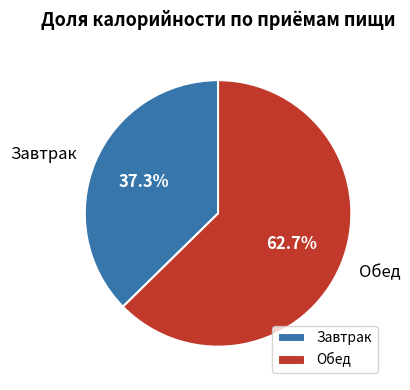

Which has a higher value, Обед or Завтрак?

Обед